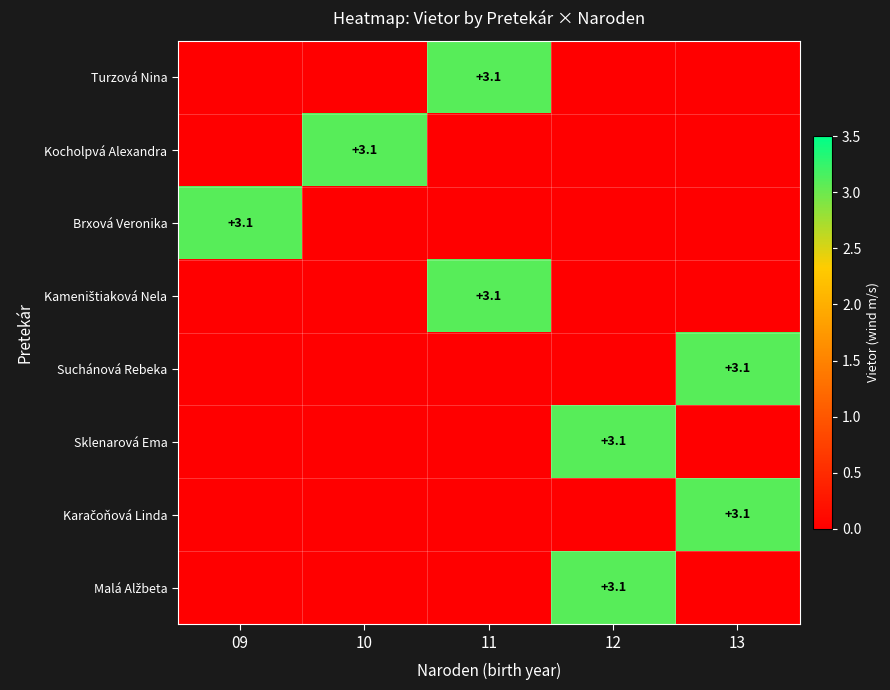

At how many categories does at least one series exceed 0?

5